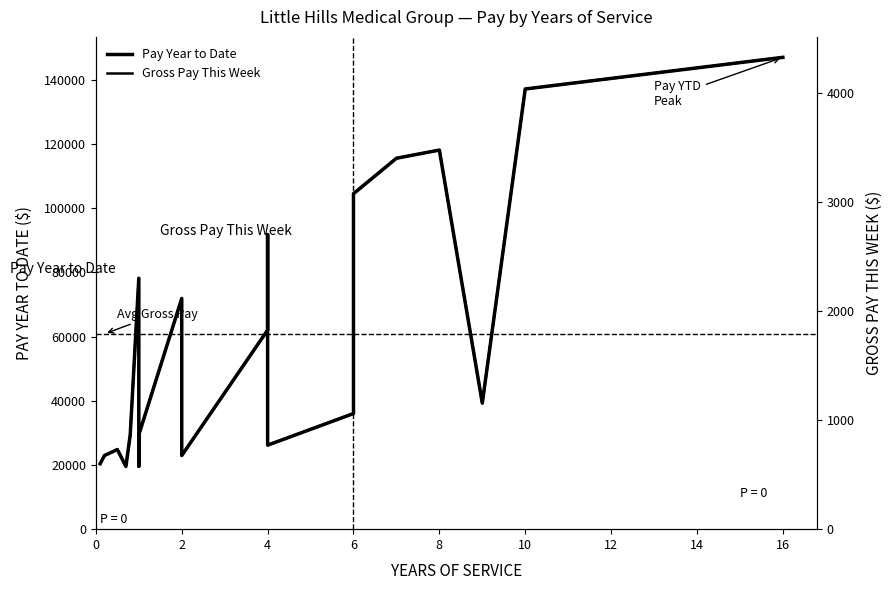

True or false: Pay Year to Date and Gross Pay This Week intersect in this chart.

False